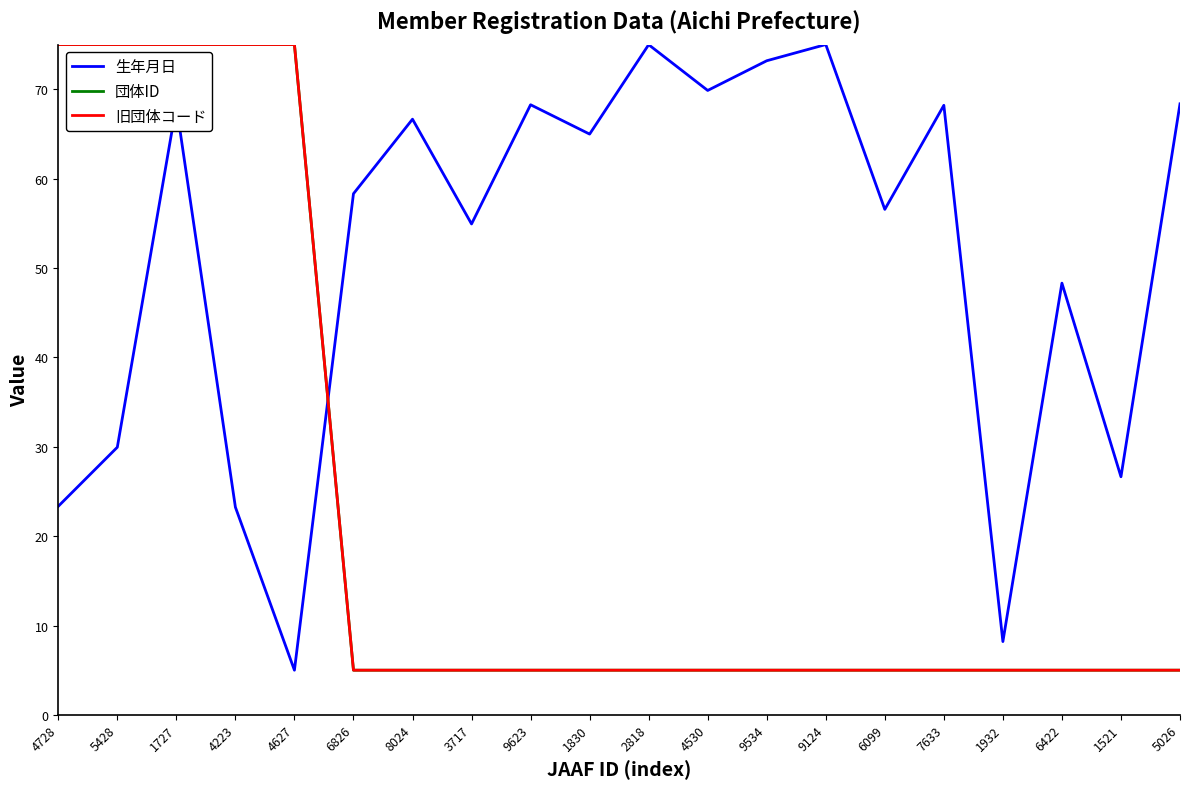

Where does the 生年月日 series first go above 64?

1727